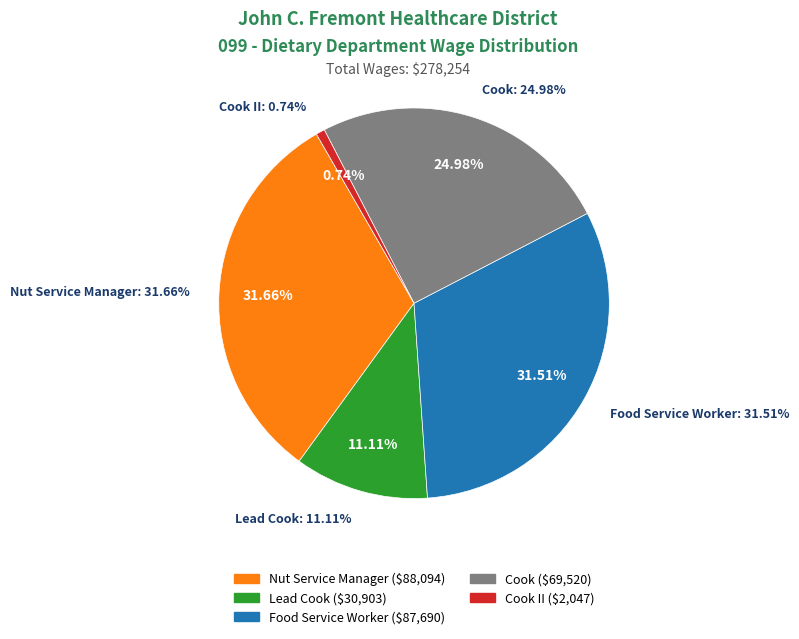

To the nearest percent, what percentage of the pie is Food Service Worker?

32%